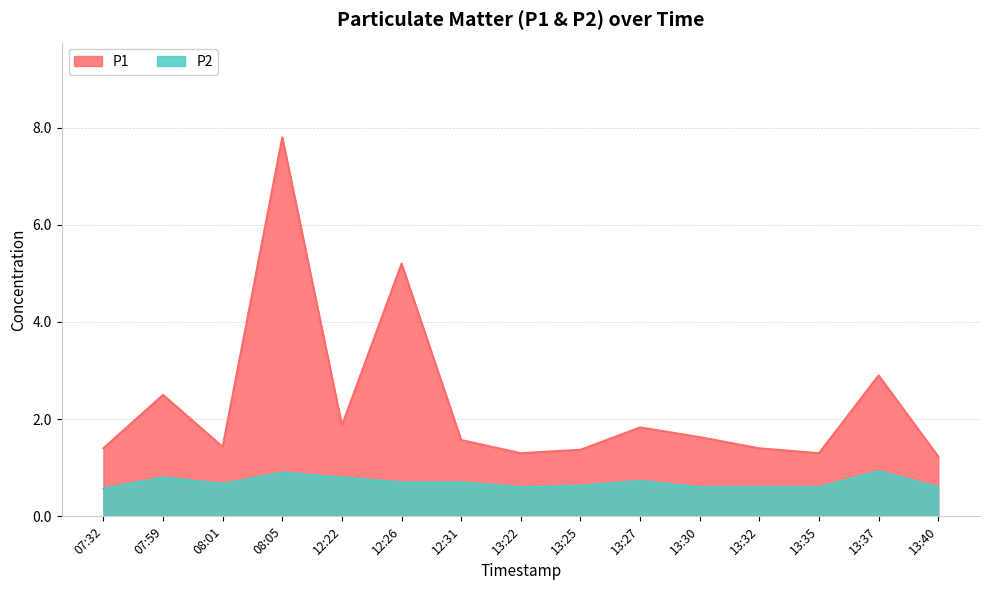

Reading right to left, extract all data points from this chart.

P1: 13:40=1.2	13:37=2.9	13:35=1.3	13:32=1.4	13:30=1.6	13:27=1.8	13:25=1.4	13:22=1.3	12:31=1.6	12:26=5.2	12:22=1.9	08:05=7.8	08:01=1.4	07:59=2.5	07:32=1.4
P2: 13:40=0.6	13:37=0.9	13:35=0.6	13:32=0.6	13:30=0.6	13:27=0.7	13:25=0.6	13:22=0.6	12:31=0.7	12:26=0.7	12:22=0.8	08:05=0.9	08:01=0.7	07:59=0.8	07:32=0.6